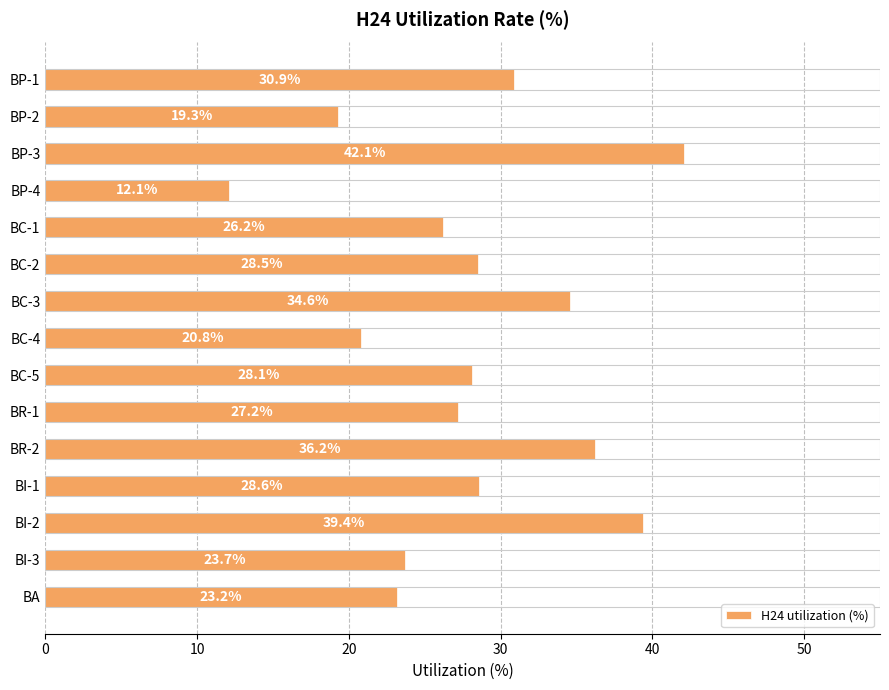

Is it true that the value at BI-3 is 5.1?

False